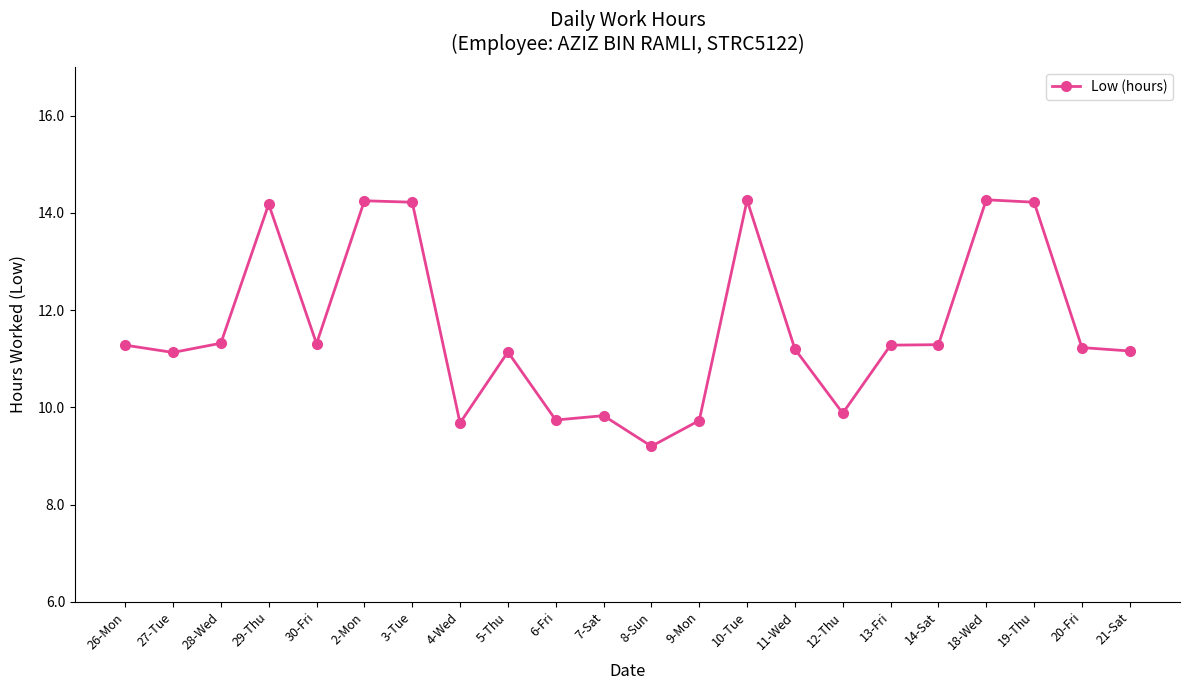

What is the label of the 2nd point from the right?

20-Fri